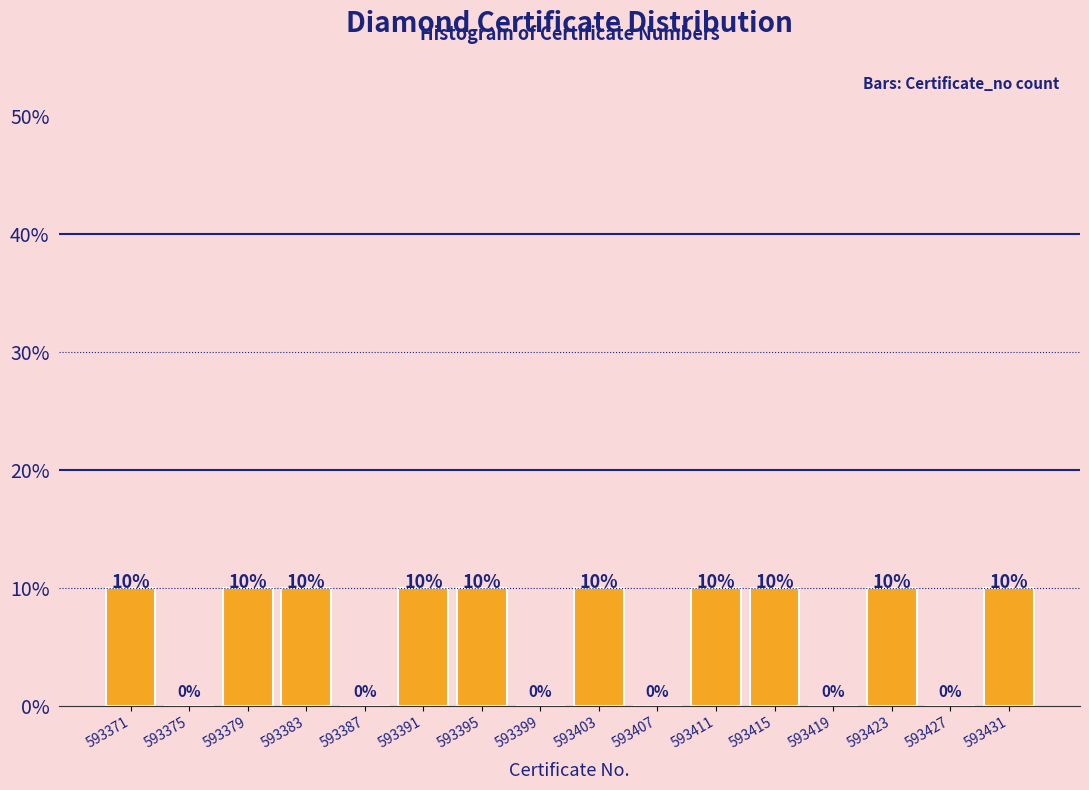

Reading left to right, transcribe this chart: for each bar, give the range it covers on the x-axis and its height.

593369 to 593373: 10
593373 to 593377: 0
593377 to 593381: 10
593381 to 593385: 10
593385 to 593389: 0
593389 to 593393: 10
593393 to 593397: 10
593397 to 593401: 0
593401 to 593405: 10
593405 to 593409: 0
593409 to 593413: 10
593413 to 593417: 10
593417 to 593421: 0
593421 to 593425: 10
593425 to 593429: 0
593429 to 593433: 10